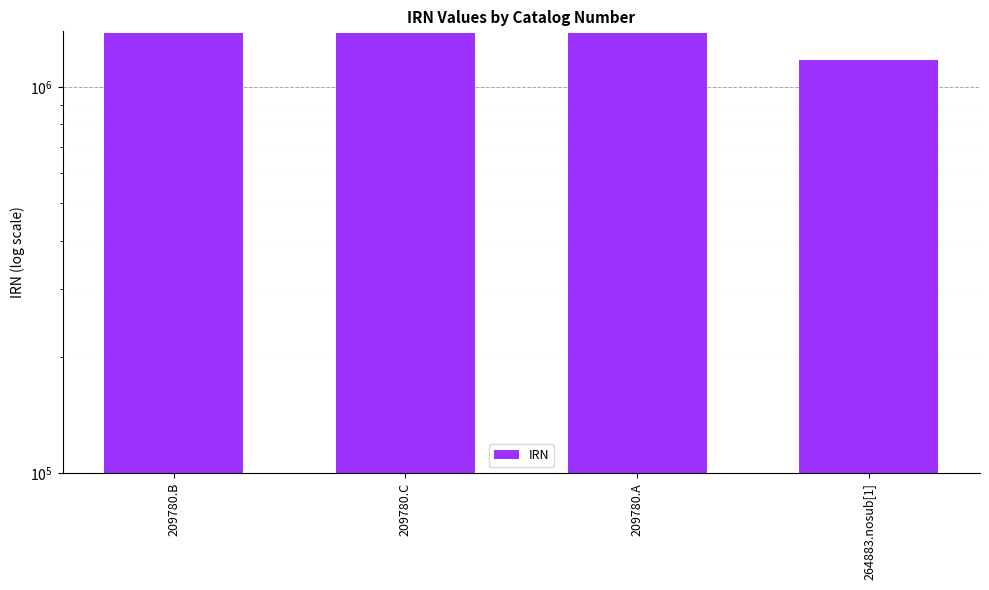

What is the difference between the second highest and second lowest values?

1